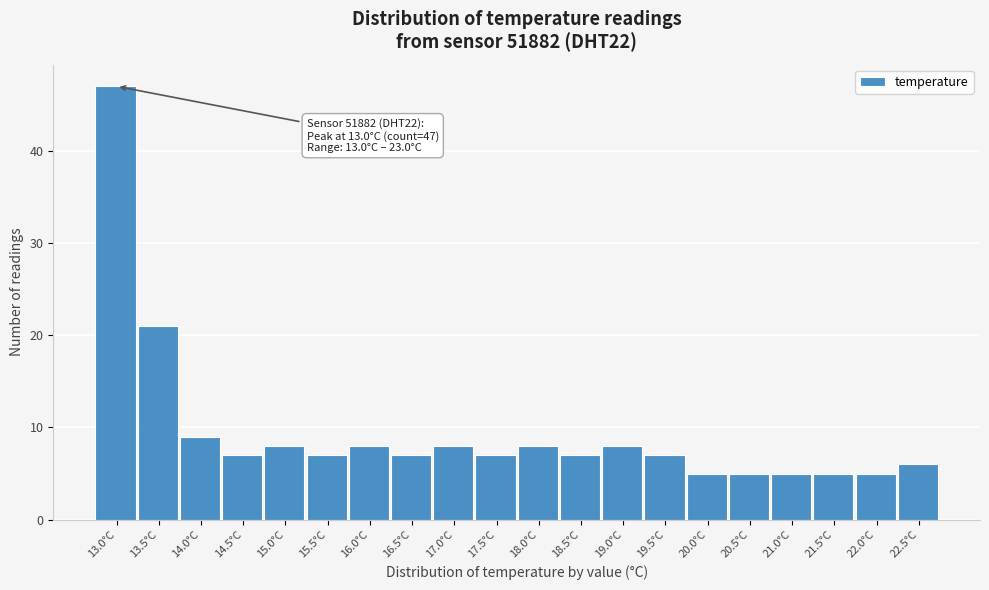

Reading right to left, extract all data points from this chart.

22.5°C=6	22.0°C=5	21.5°C=5	21.0°C=5	20.5°C=5	20.0°C=5	19.5°C=7	19.0°C=8	18.5°C=7	18.0°C=8	17.5°C=7	17.0°C=8	16.5°C=7	16.0°C=8	15.5°C=7	15.0°C=8	14.5°C=7	14.0°C=9	13.5°C=21	13.0°C=47